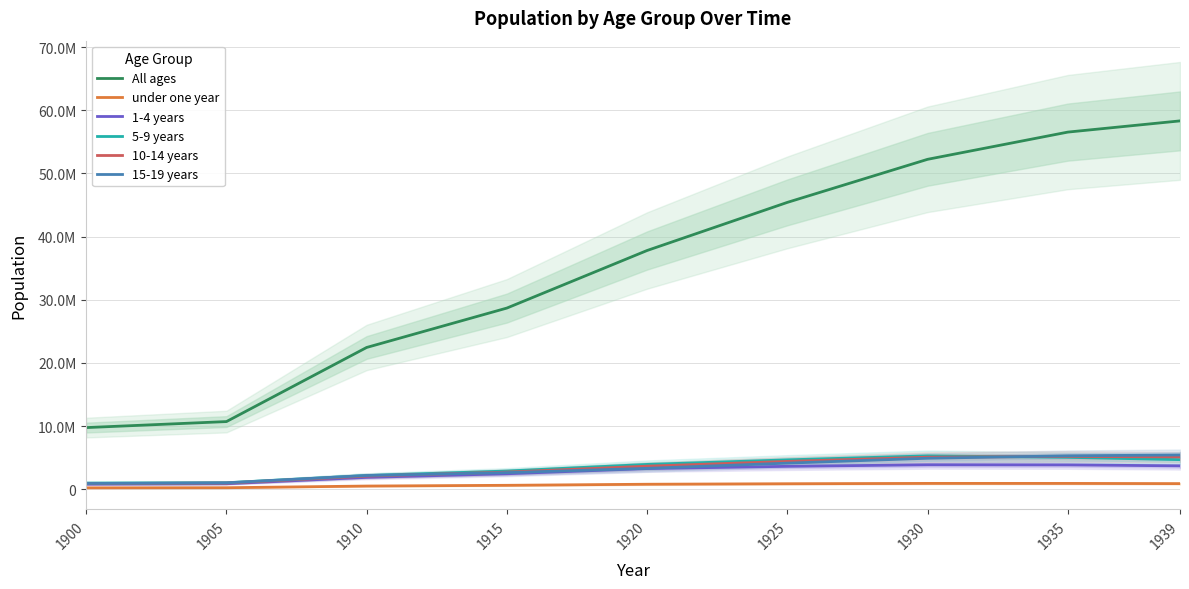

Between 1905 and 1920, which is larger?

1920